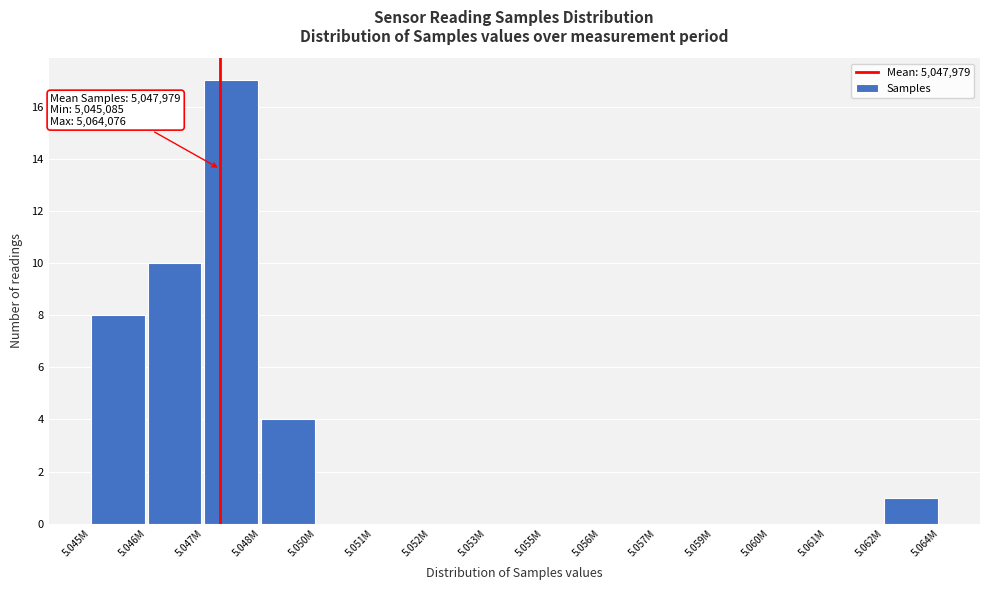

Reading right to left, transcribe all the data shown in this chart.

5.062M=1	5.061M=0	5.060M=0	5.059M=0	5.057M=0	5.056M=0	5.055M=0	5.053M=0	5.052M=0	5.051M=0	5.050M=0	5.048M=4	5.047M=17	5.046M=10	5.045M=8